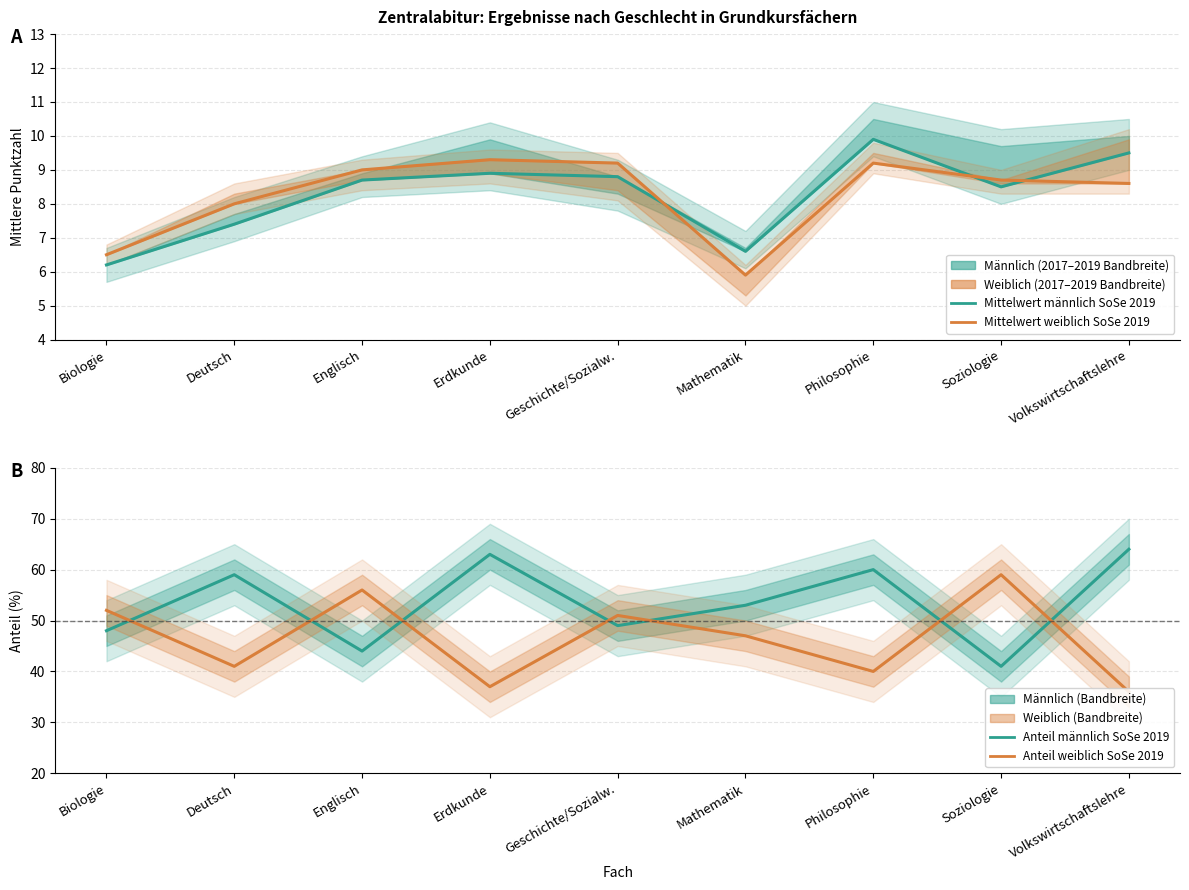

How many Mittelwert männlich (SoSe 2019) values are between 7 and 8?

1